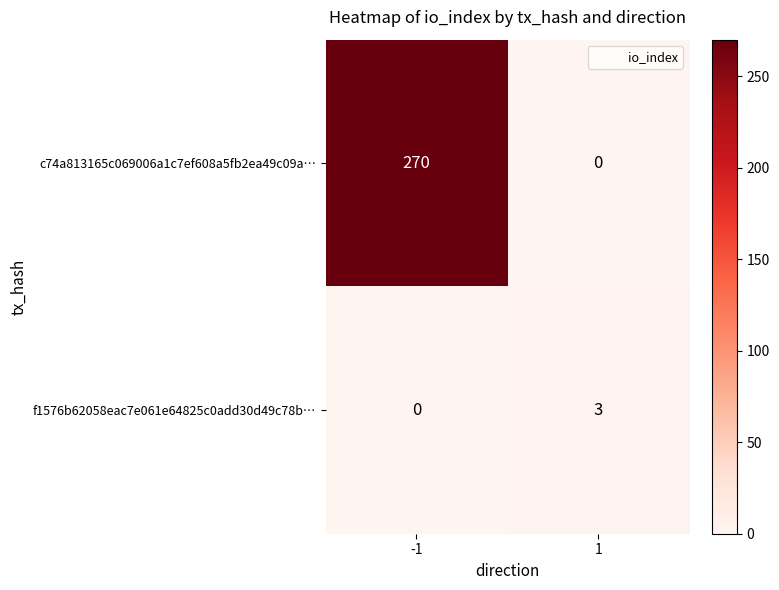

Rank the series by their maximum value, from highest to lowest.

c74a813165c069006a1c7ef608a5fb2ea49c09a…, f1576b62058eac7e061e64825c0add30d49c78b…